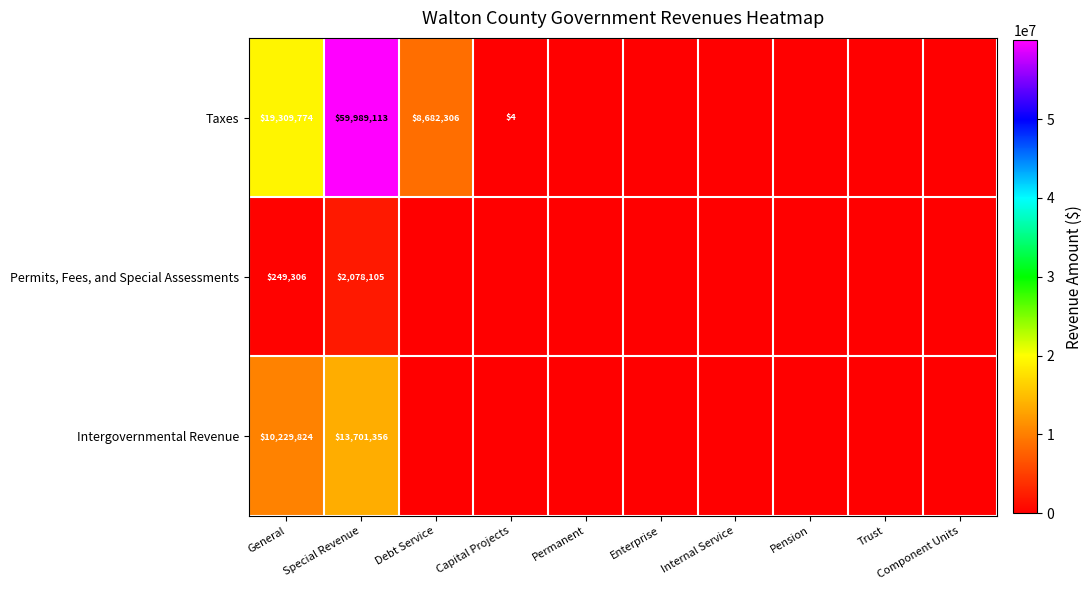

True or false: Intergovernmental Revenue has a value of 6303004 at Special Revenue.

False